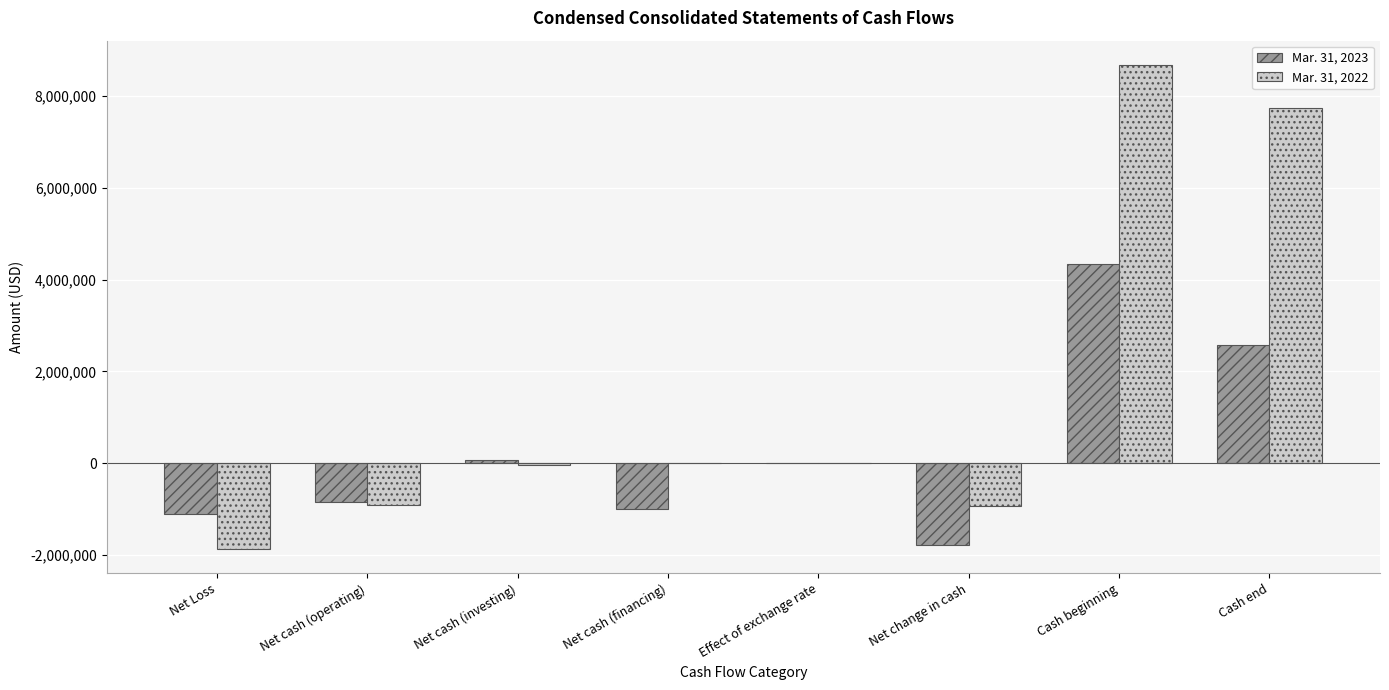

What is the greatest value displayed?

8678665